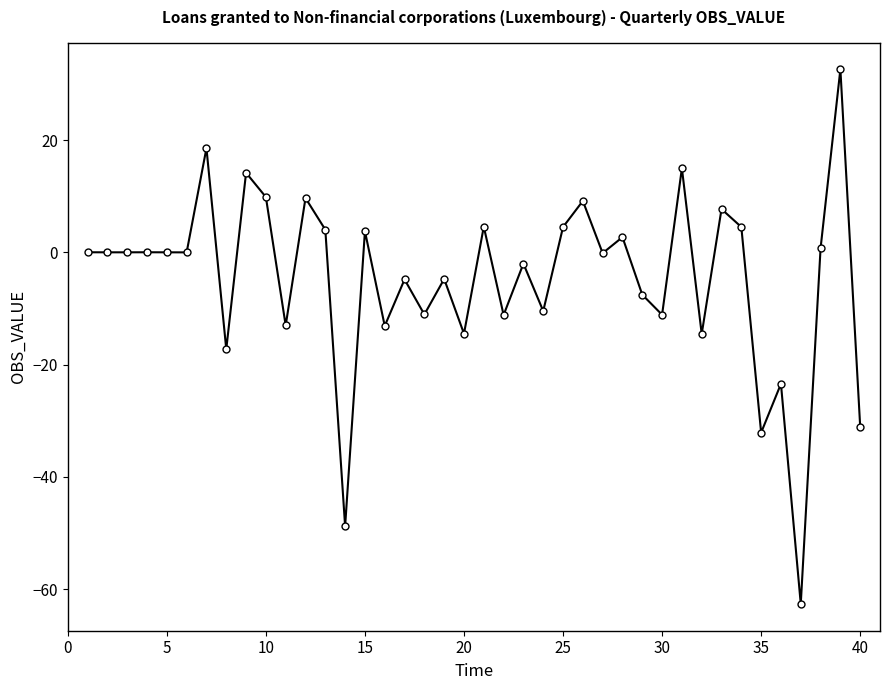

How many series are shown in this chart?

1